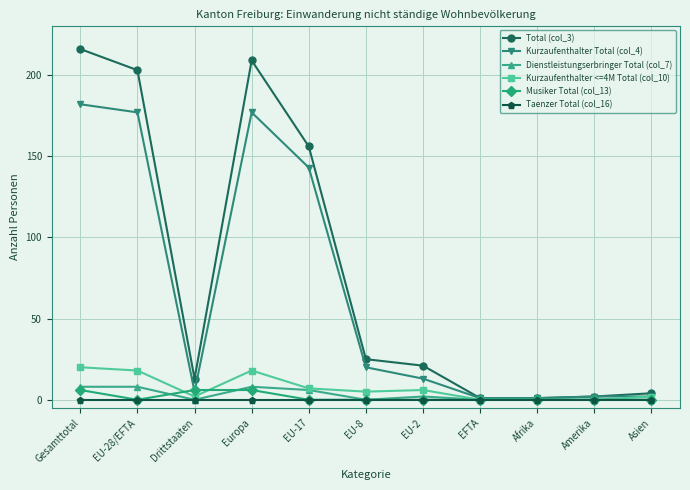

Which series has the largest total across all categories?

Total (col_3)